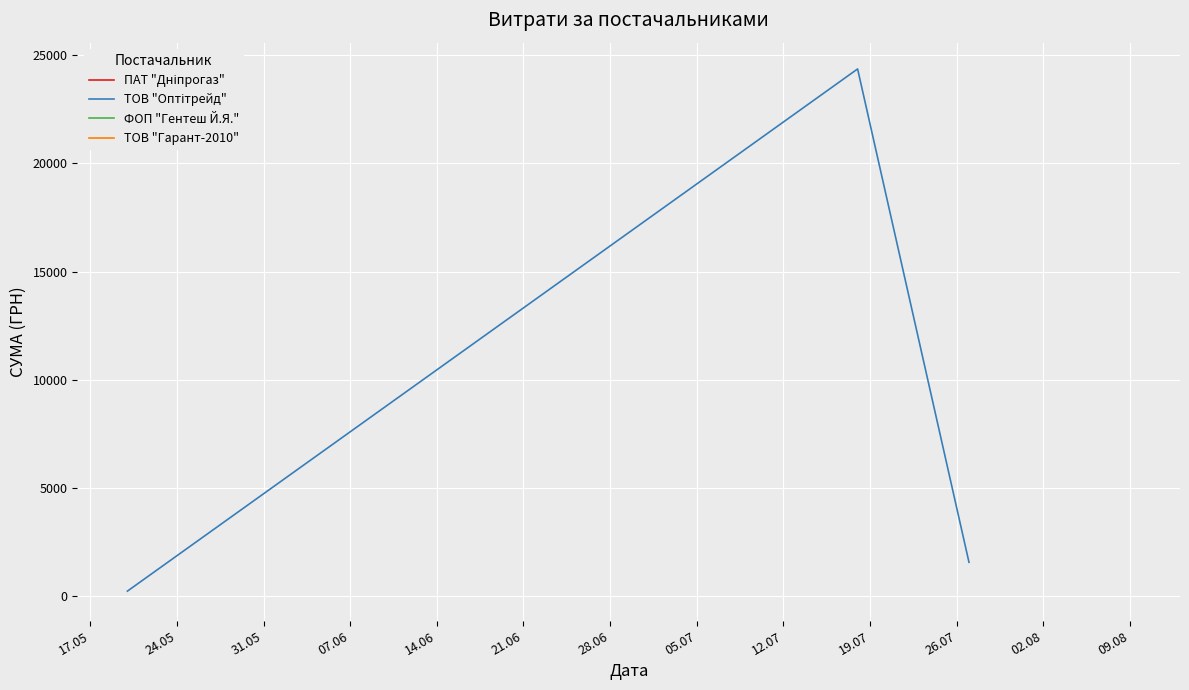

How many series are shown in this chart?

1